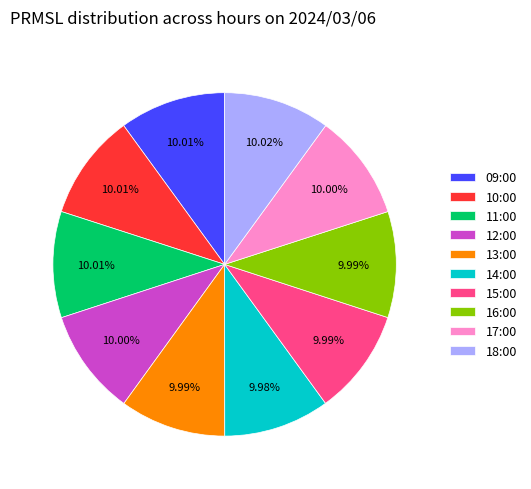

What percentage is NOT represented by 09:00?

90.0%